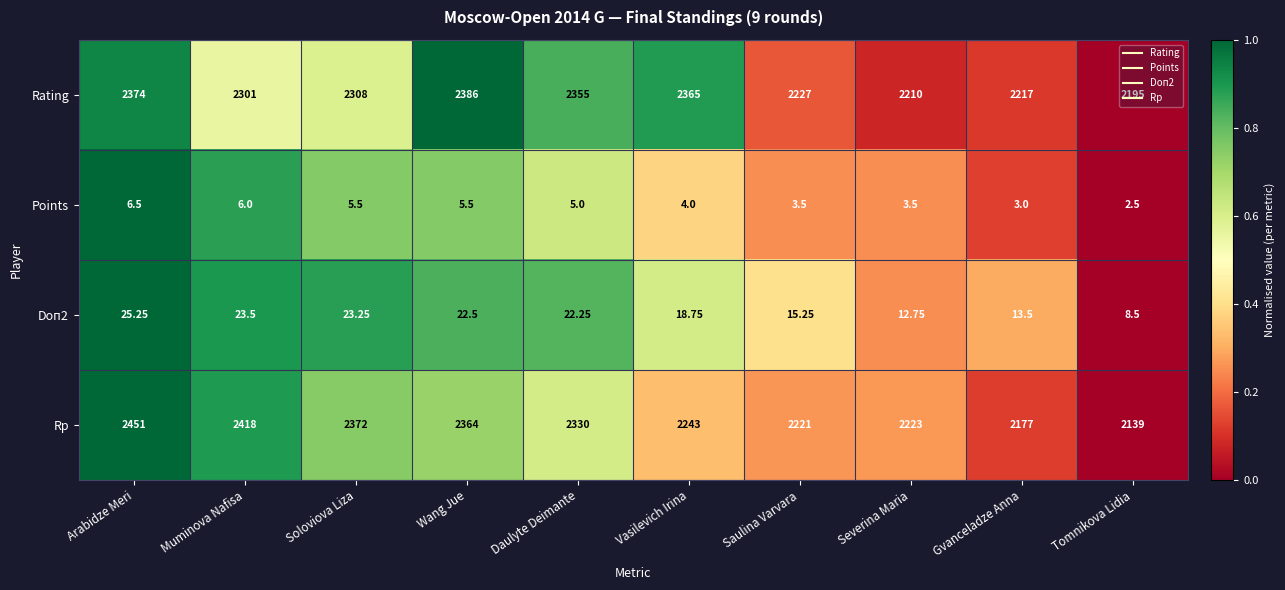

Which category has the highest value in the Doп2 series?

Arabidze Meri